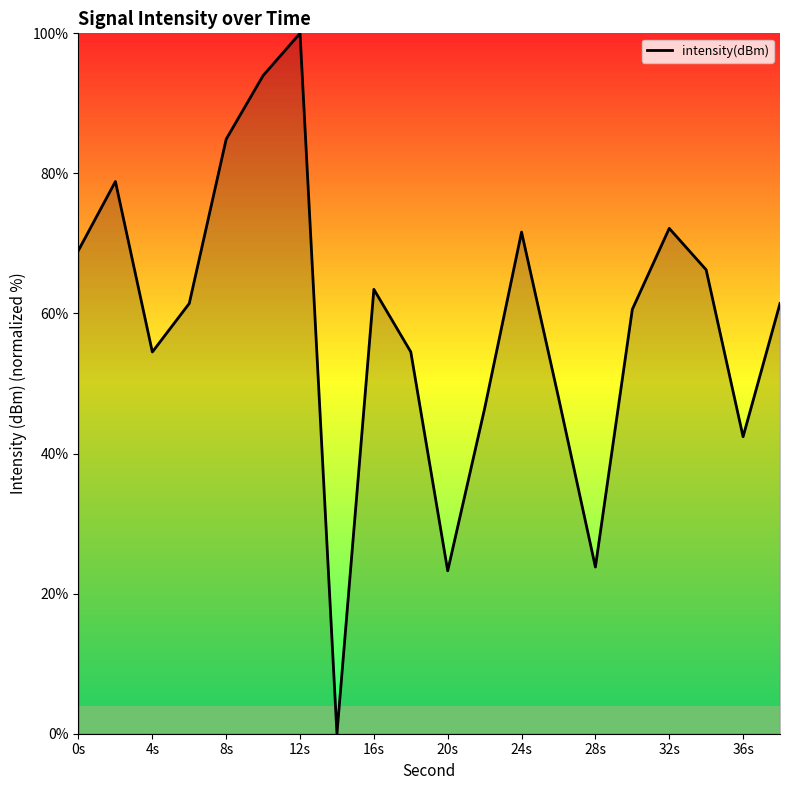

What is the maximum value shown in the chart?

100.0